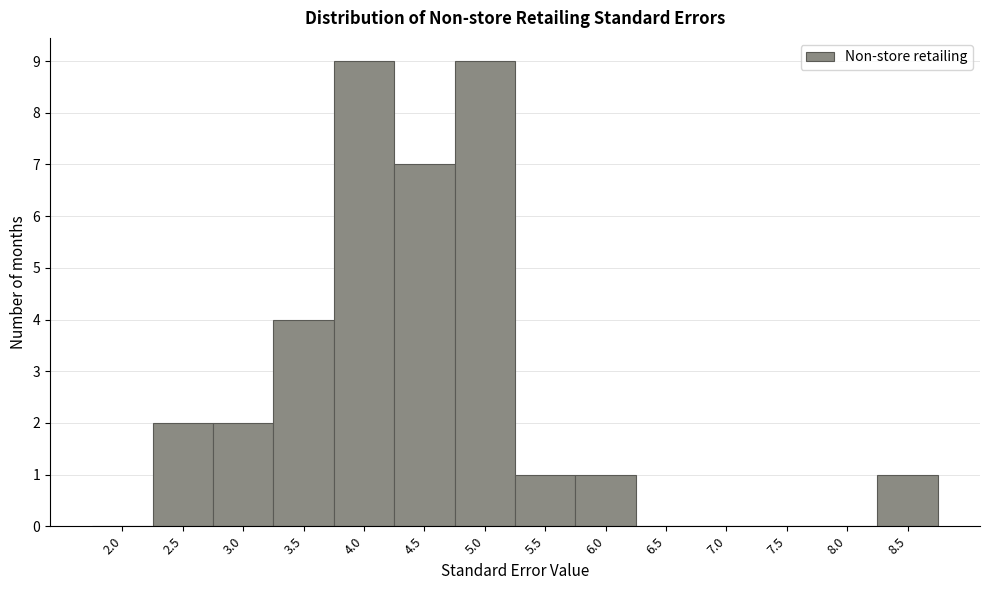

Reading left to right, transcribe all the data shown in this chart.

2.0=0	2.5=2	3.0=2	3.5=4	4.0=9	4.5=7	5.0=9	5.5=1	6.0=1	6.5=0	7.0=0	7.5=0	8.0=0	8.5=1